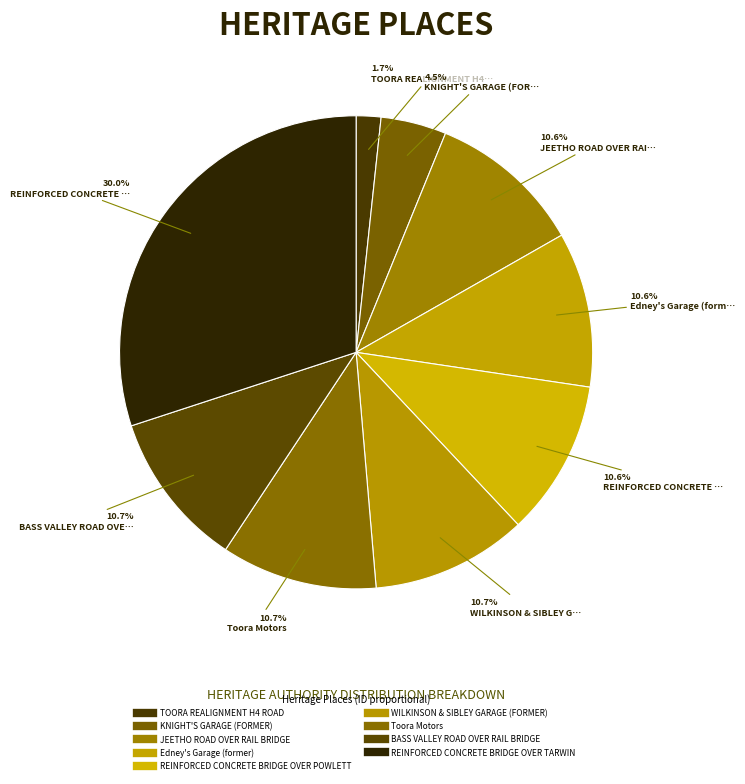

How many slices are in this pie chart?

9